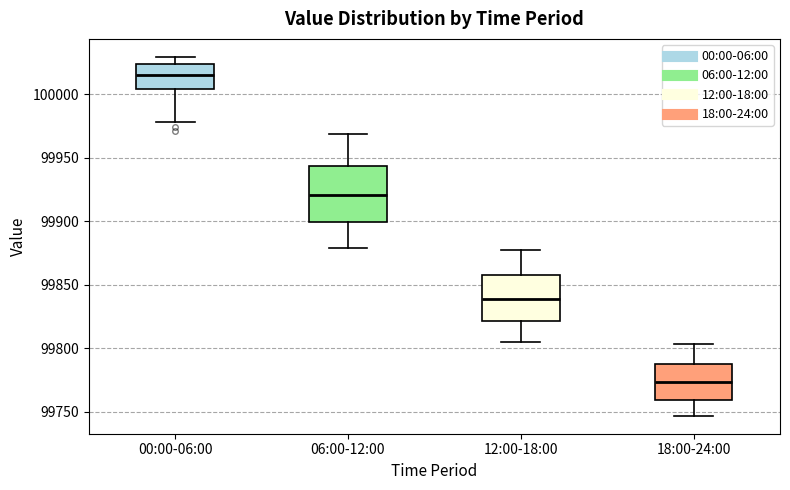

Reading left to right, read every box against the y-axis: the position of its median line, the range the box covers, and the ends of its whiskers. The values are not printed on the chart, so give them approximately, as read against the axis.

00:00-06:00: median 100015, box 100005 to 100025, whiskers 99980 to 100030
06:00-12:00: median 99920, box 99900 to 99945, whiskers 99880 to 99970
12:00-18:00: median 99840, box 99820 to 99860, whiskers 99805 to 99875
18:00-24:00: median 99775, box 99760 to 99790, whiskers 99745 to 99805